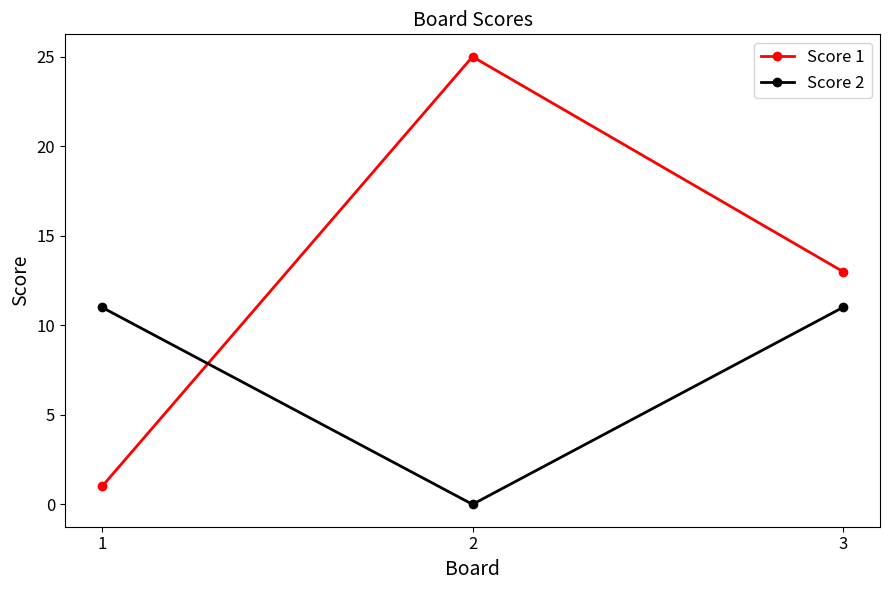

At which category is the sum across all series the highest?

2